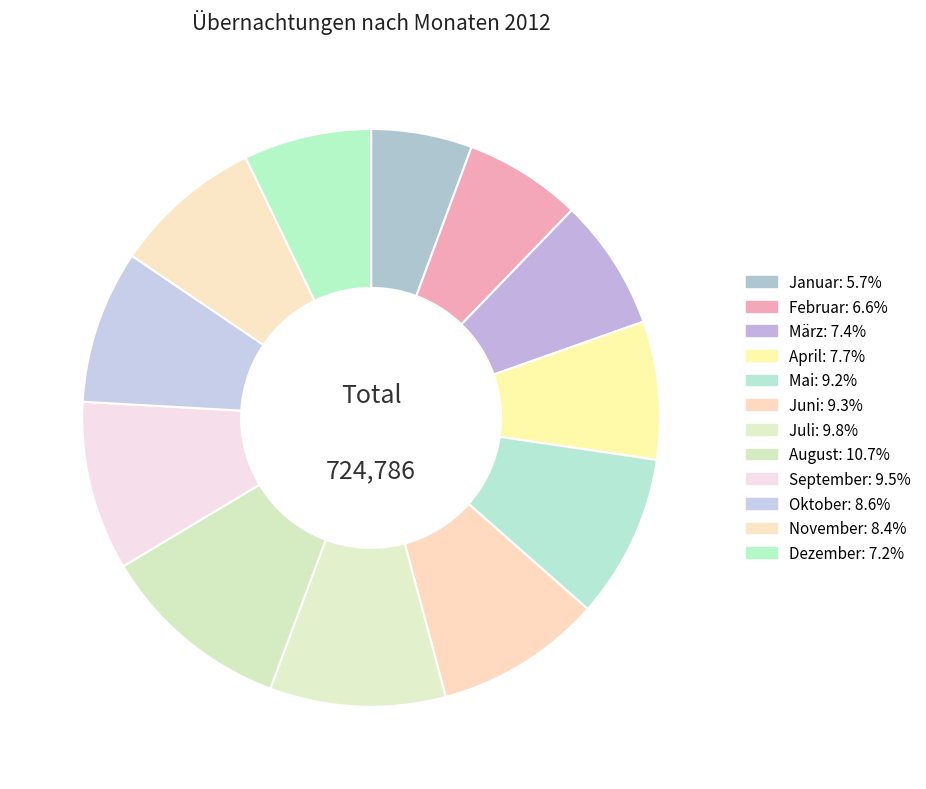

How many slices are in this pie chart?

12